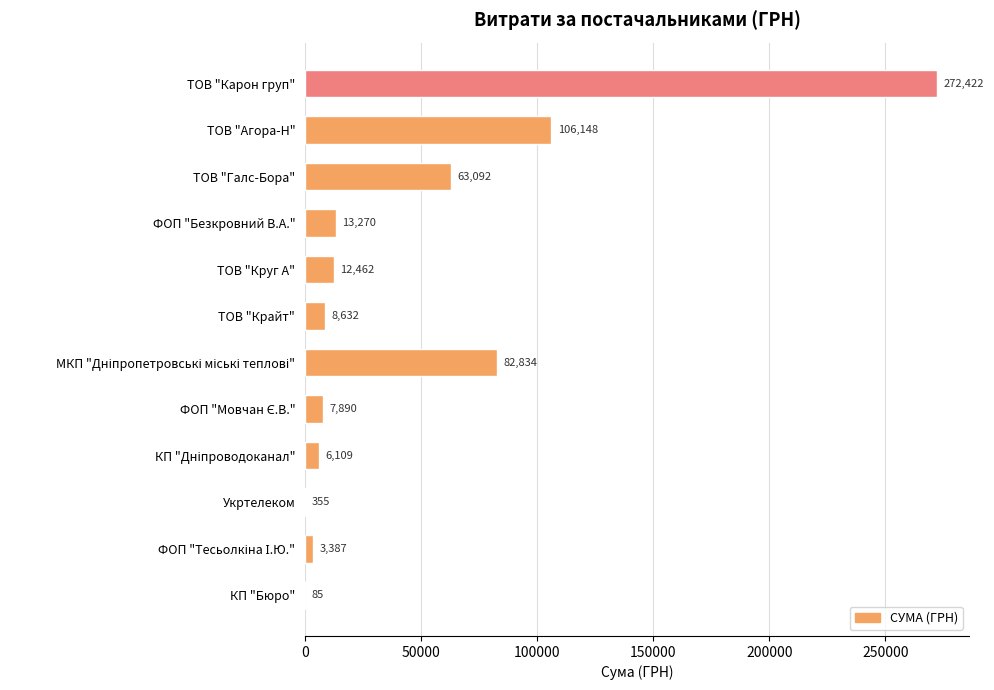

The chart shows a value of 66372.1 at ТОВ "Агора-Н". True or false?

False